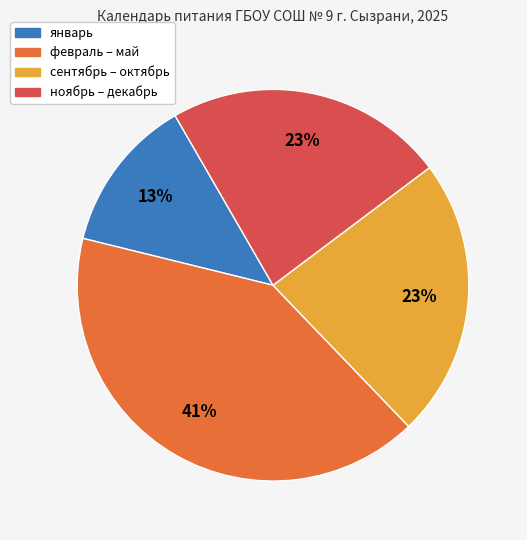

To the nearest percent, what is the average slice percentage?

25%